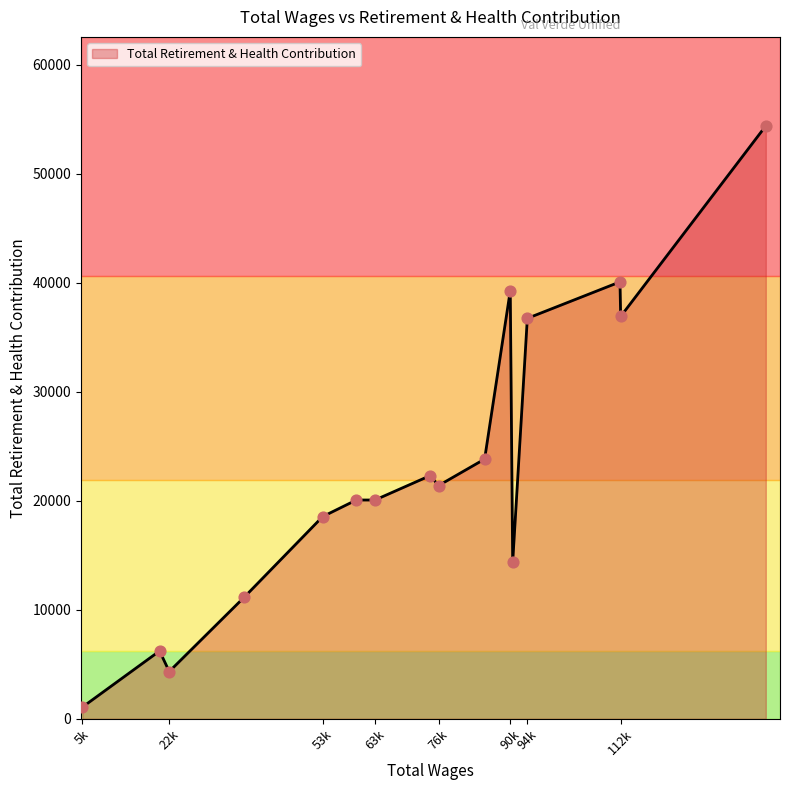

What is the maximum value shown in the chart?

54384